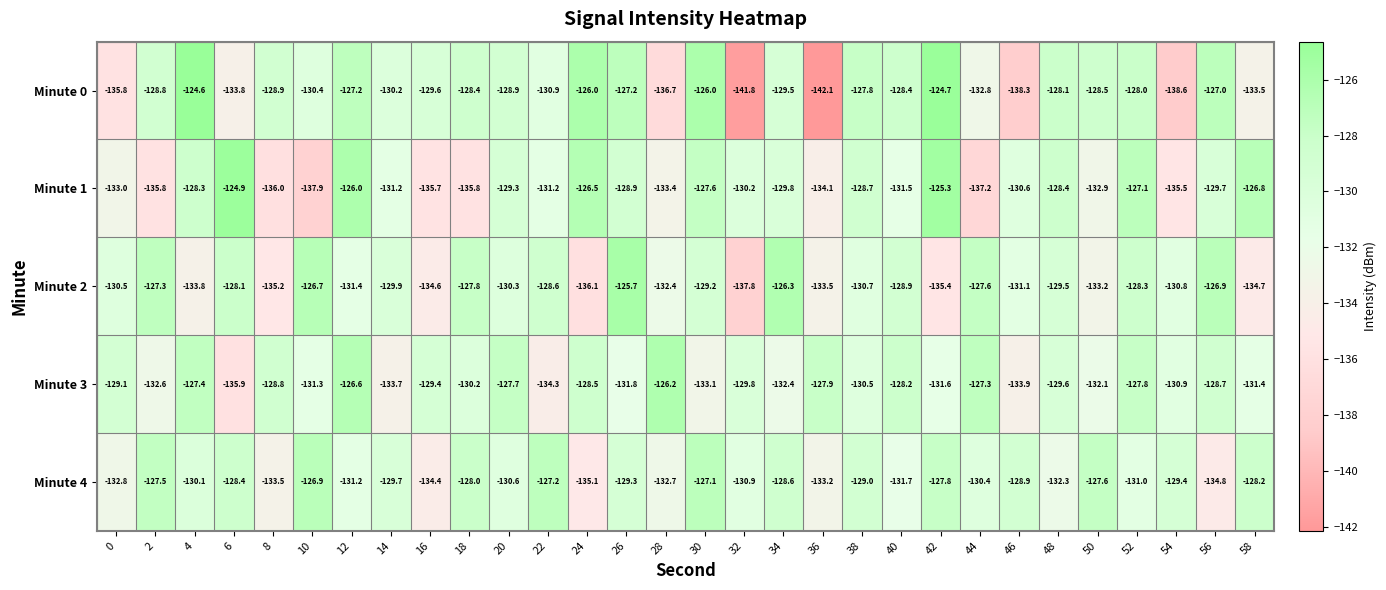

What is the total value across all series at 20?

-646.8